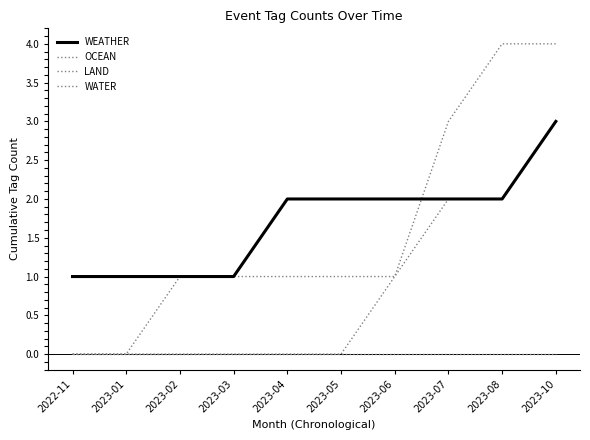

The value of WEATHER at 2023-07 is 2. True or false?

True